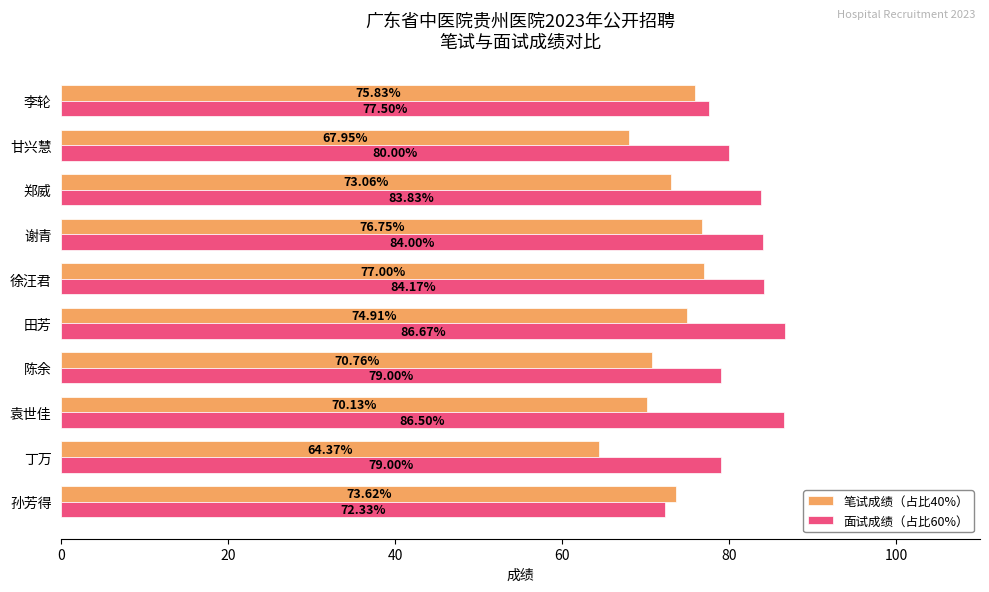

At how many categories does at least one series exceed 68?

10